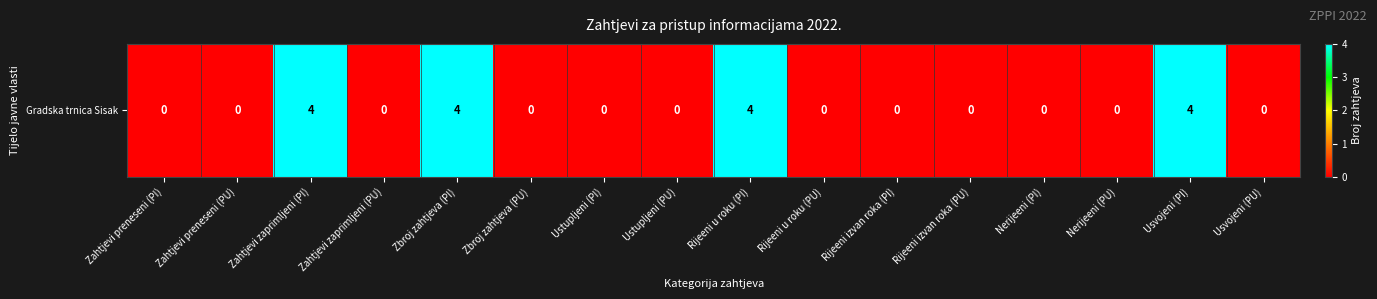

Reading left to right, list all the values displayed in this chart.

0	0	4	0	4	0	0	0	4	0	0	0	0	0	4	0